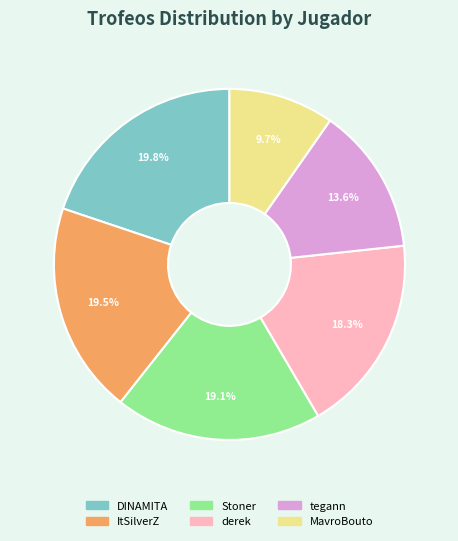

Count the number of slices in the pie.

6